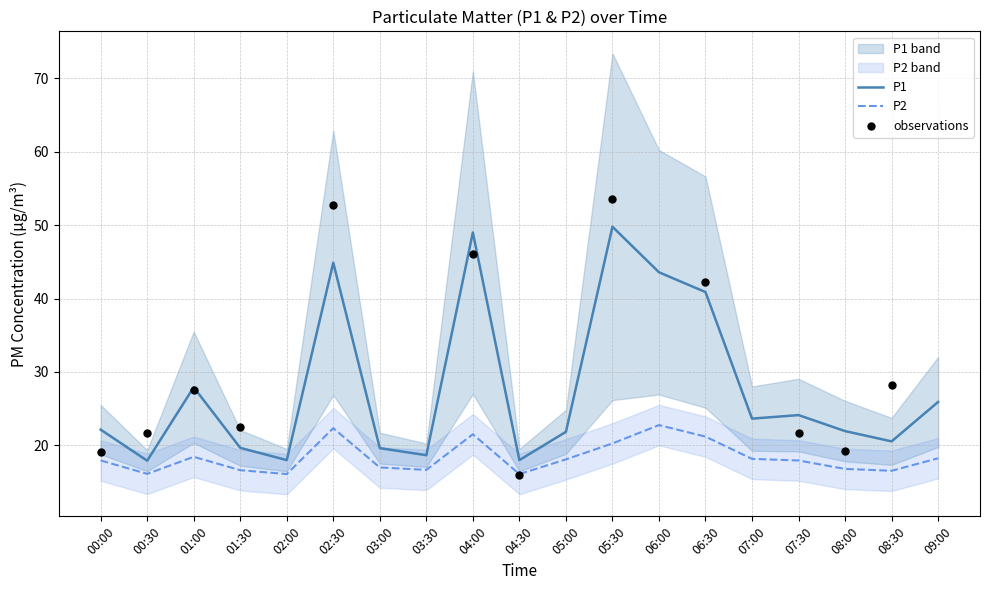

Which series has the largest total across all categories?

P1